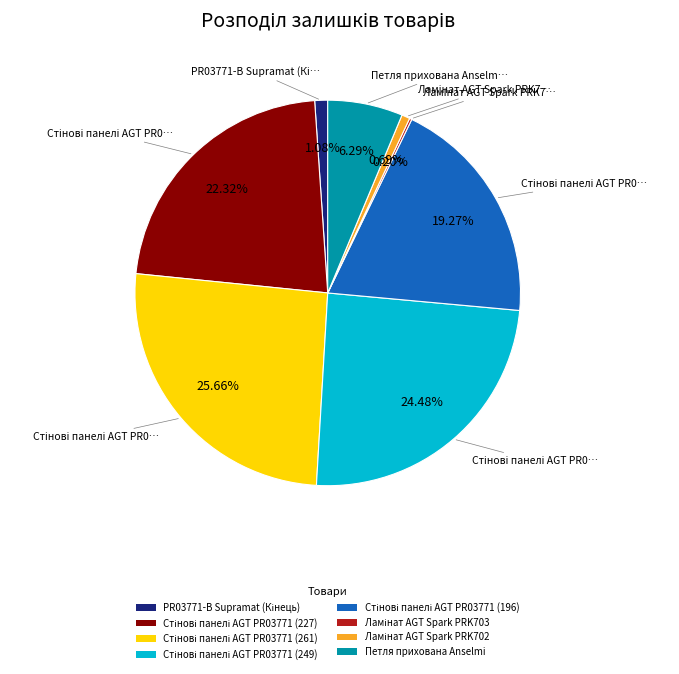

Is there a majority slice in this chart?

No